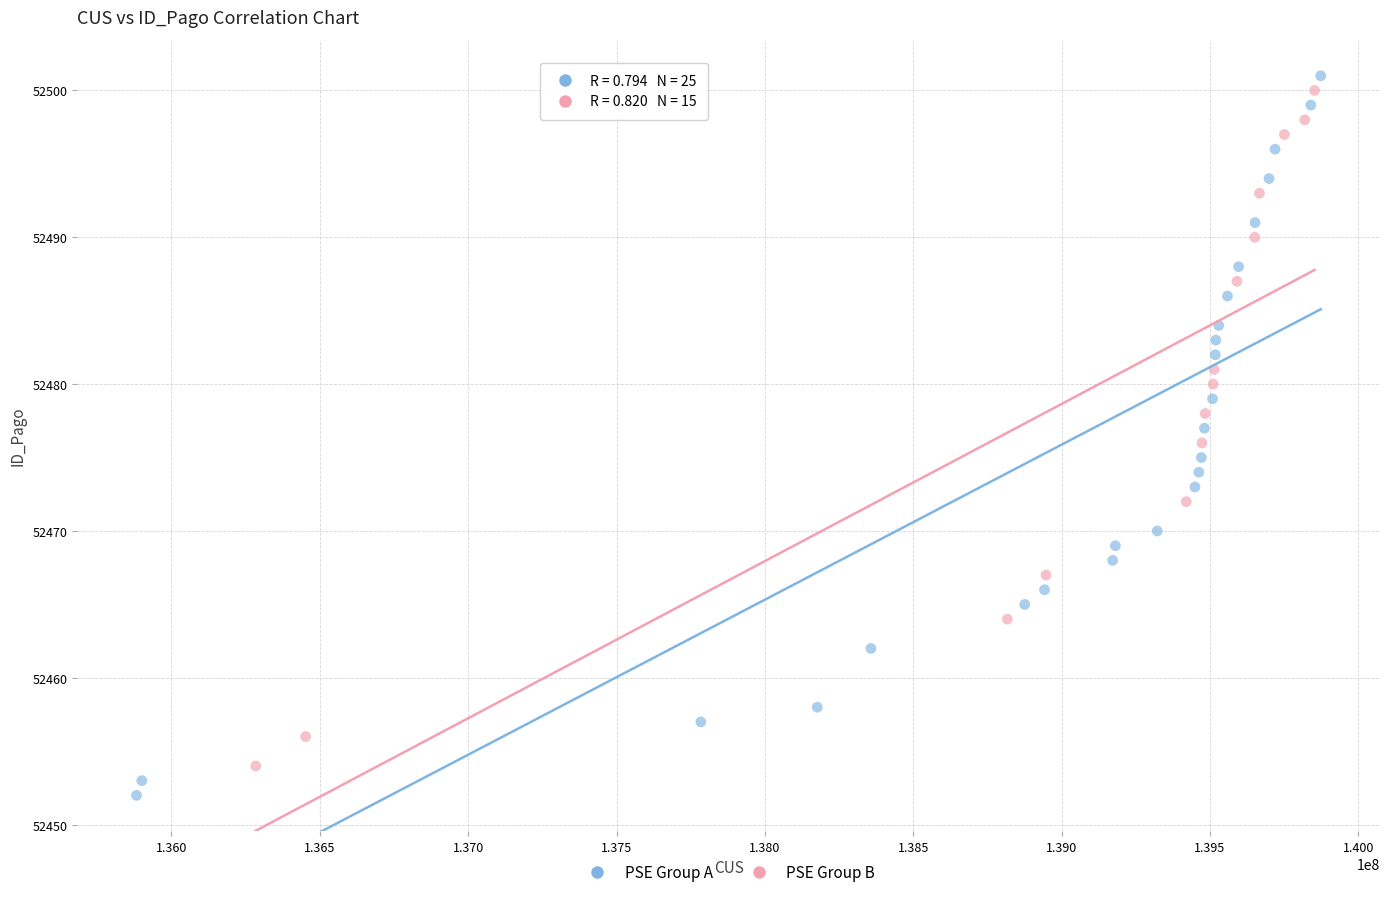

What are all the series names shown in the legend?

PSE Group A, PSE Group B